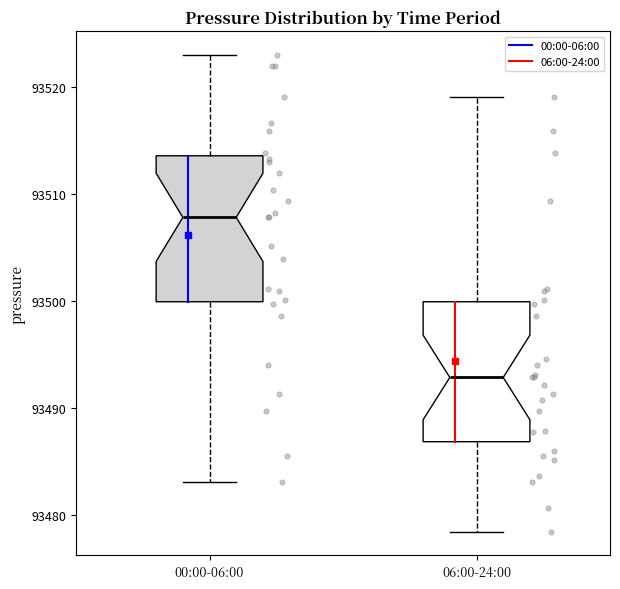

Reading left to right, transcribe this box plot: for each box, give where its median line is, the range the box spans, and where its two whiskers end, as read against the y-axis. The values are not printed on the chart, so give them approximately, as read against the axis.

00:00-06:00: median 93508, box 93500 to 93514, whiskers 93483 to 93523
06:00-24:00: median 93493, box 93487 to 93500, whiskers 93478 to 93519